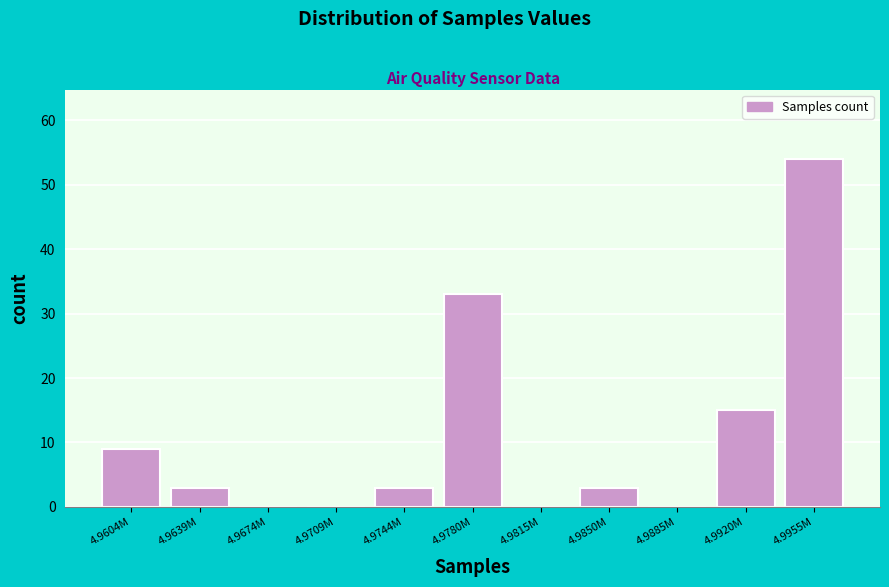

Reading left to right, what are all the values shown in this chart?

4.9604M=9	4.9639M=3	4.9674M=0	4.9709M=0	4.9744M=3	4.9780M=33	4.9815M=0	4.9850M=3	4.9885M=0	4.9920M=15	4.9955M=54